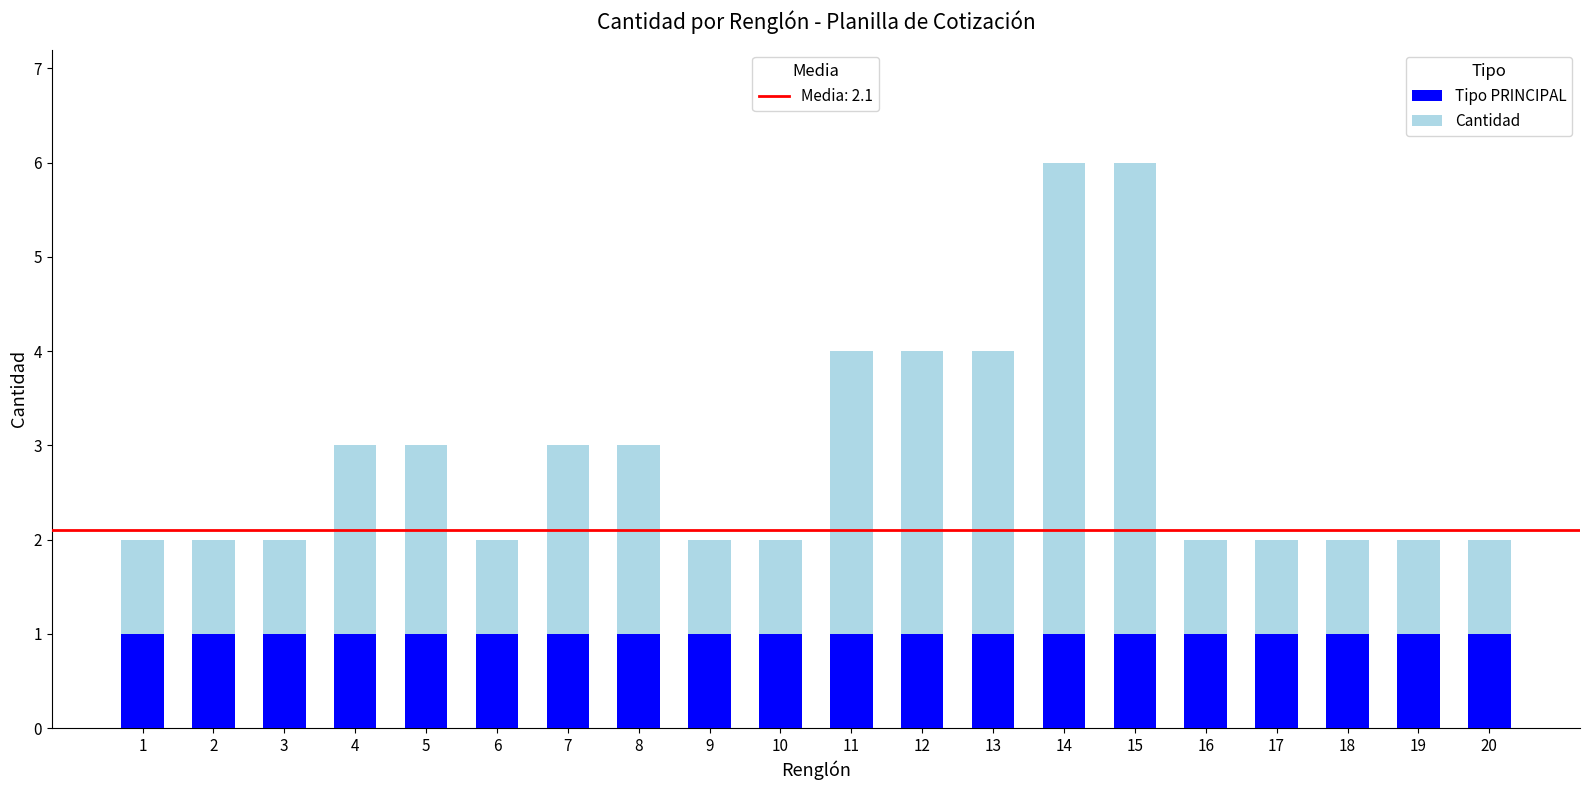

Are the bars horizontal?

No